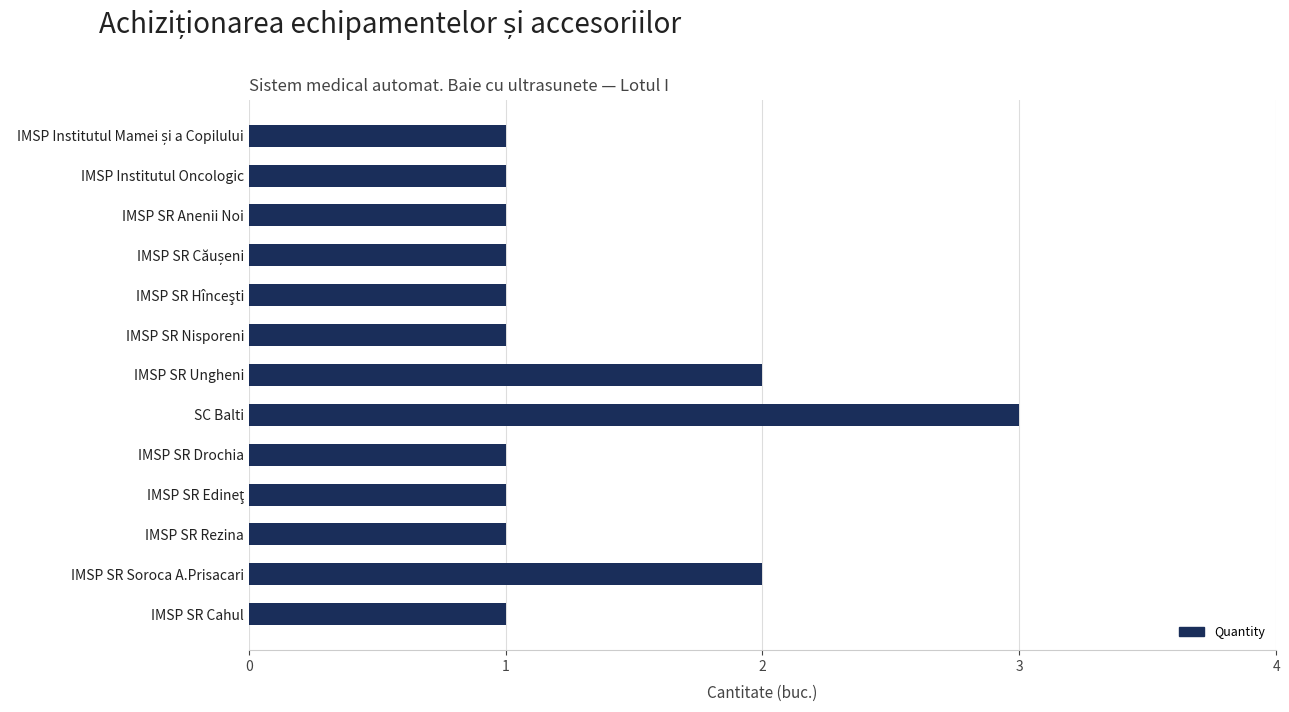

True or false: the data shows 2 at IMSP SR Soroca A.Prisacari.

True